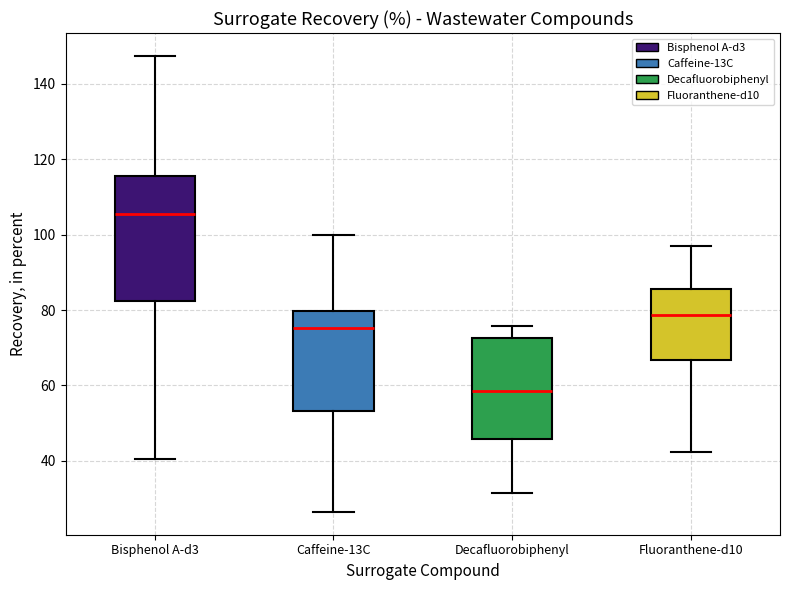

Reading left to right, transcribe this box plot: for each box, give where its median line is, the range the box spans, and where its two whiskers end, as read against the y-axis. The values are not printed on the chart, so give them approximately, as read against the axis.

Bisphenol A-d3: median 106, box 82 to 116, whiskers 40 to 148
Caffeine-13C: median 76, box 54 to 80, whiskers 26 to 100
Decafluorobiphenyl: median 58, box 46 to 72, whiskers 32 to 76
Fluoranthene-d10: median 78, box 66 to 86, whiskers 42 to 98